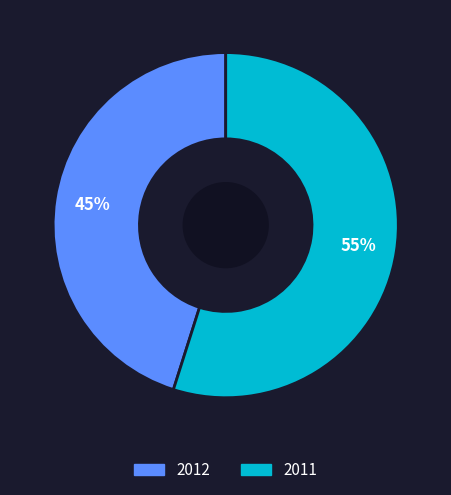

To the nearest percent, what is the combined percentage of 2011 and 2012?

100%